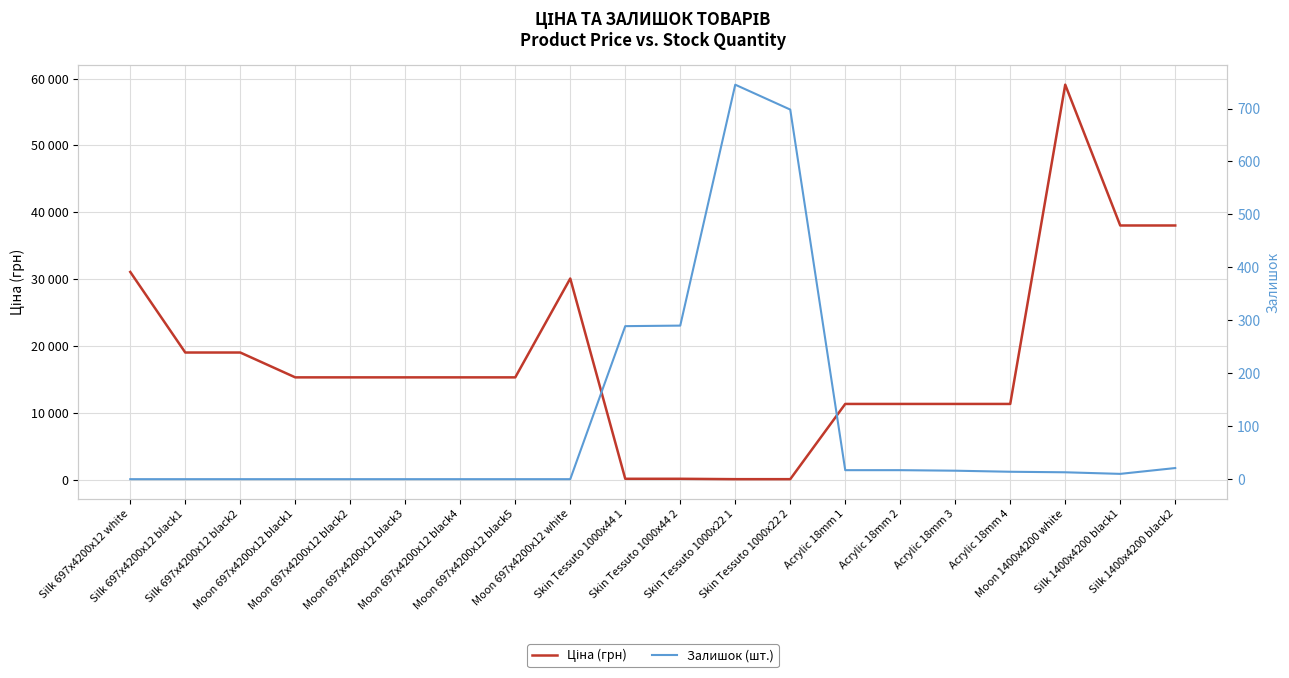

Which series has the largest total across all categories?

Ціна (грн)